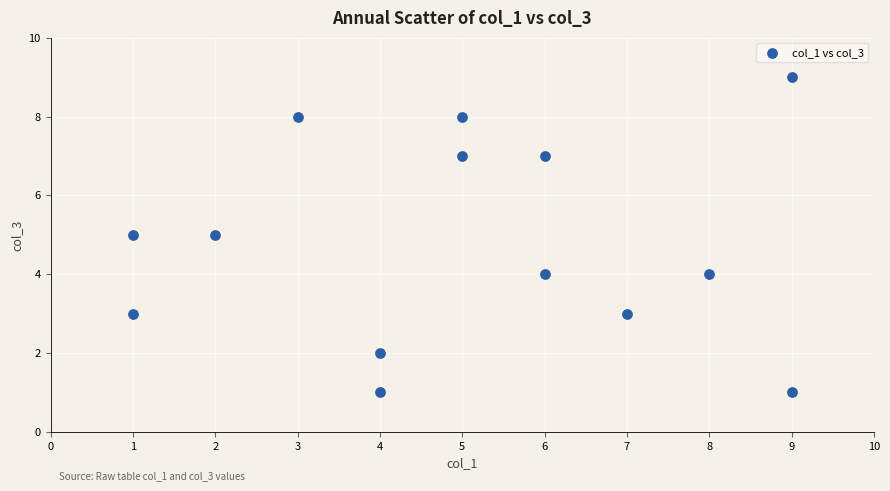

What is the range of Y values (max minus min)?

8